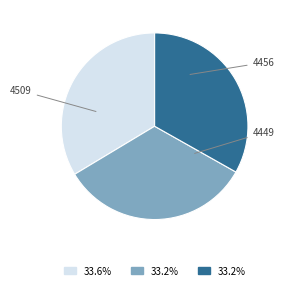

Which has a higher value, 4509 or 4456?

4509